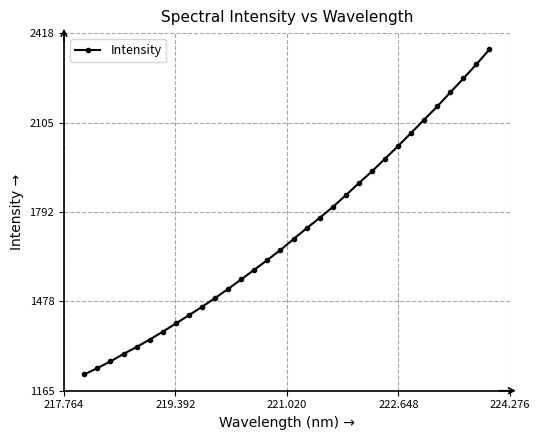

How many values exceed 1696?

16